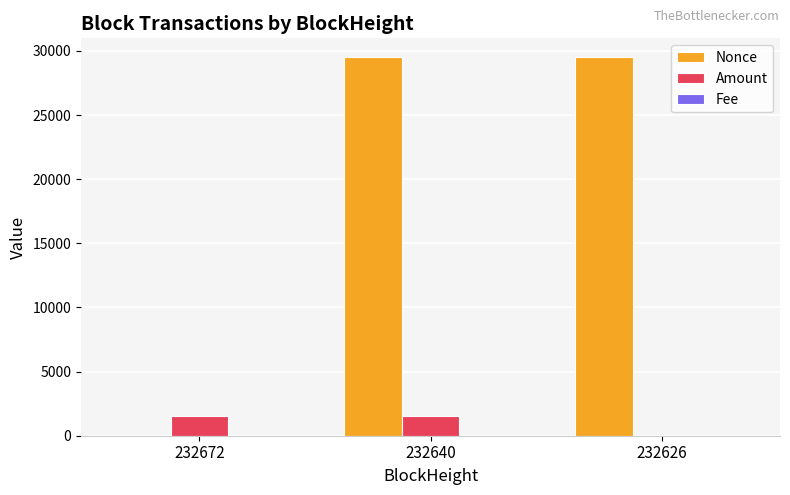

Are the bars grouped side by side (vs. stacked)?

Yes